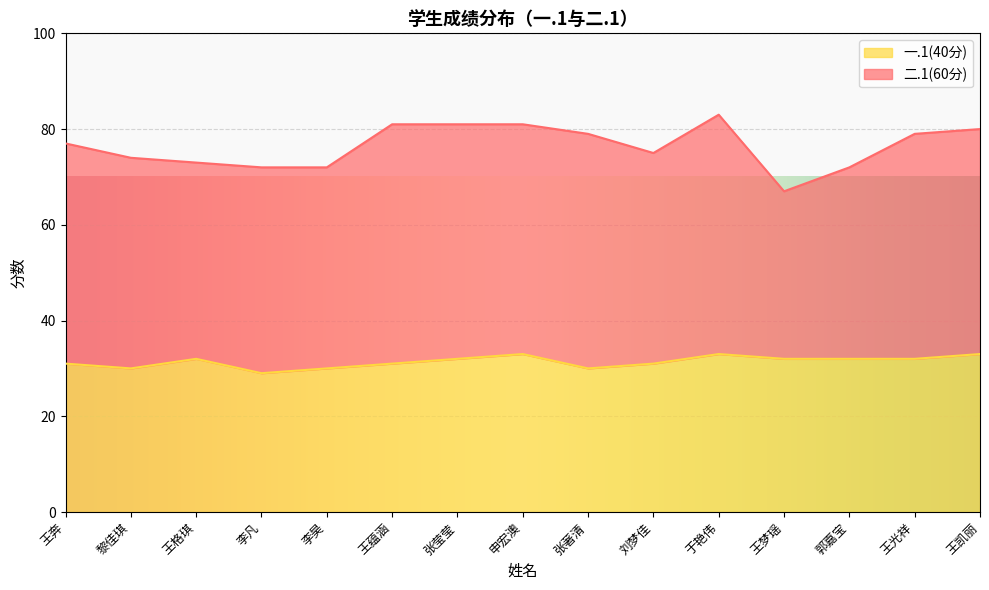

What is the smallest value displayed?

29